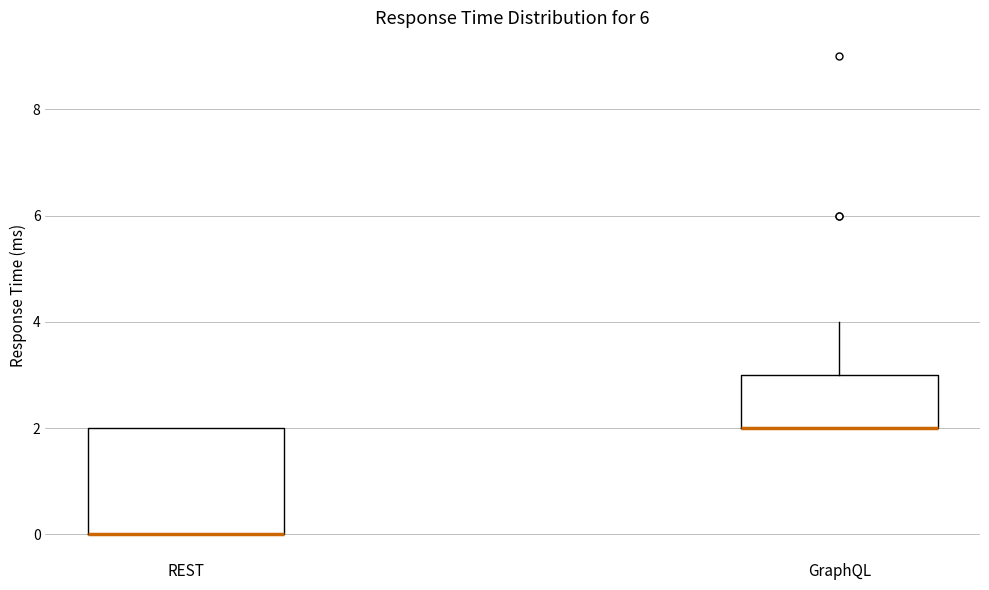

Reading left to right, read every box against the y-axis: the position of its median line, the range the box covers, and the ends of its whiskers. The values are not printed on the chart, so give them approximately, as read against the axis.

REST: median 0 (drawn on the box's lower edge), box 0 to 2, whiskers 0 to 2
GraphQL: median 2 (drawn on the box's lower edge), box 2 to 3, whiskers 2 to 4